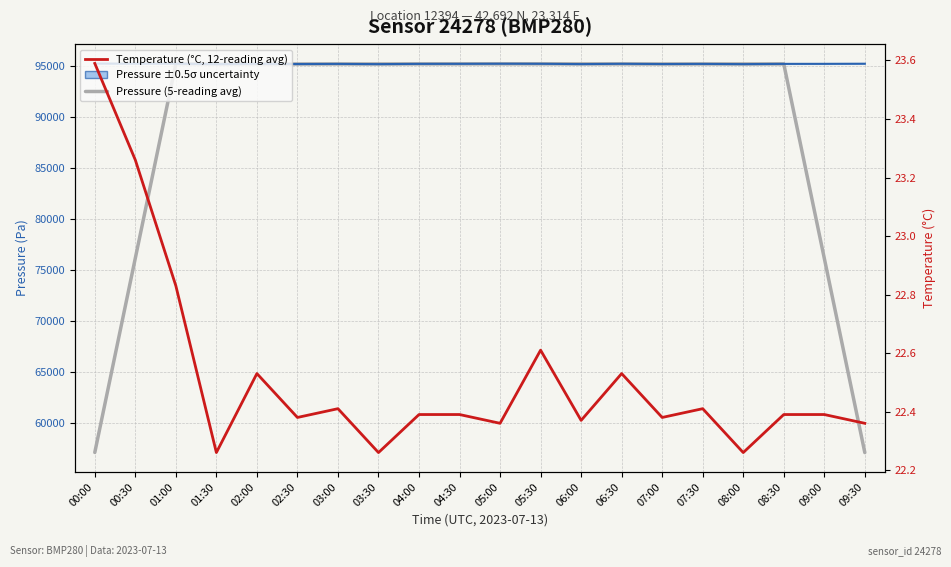

How many lines are shown in the chart?

3